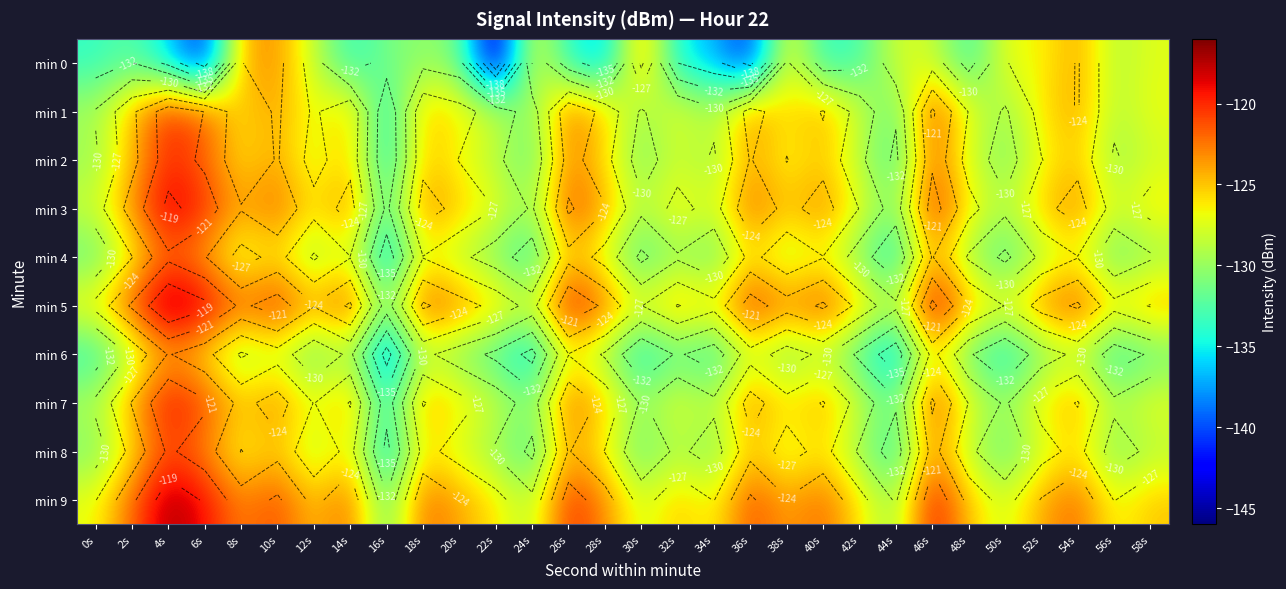

List the labels in order of min 1 value, largest first.

4s, 46s, 6s, 26s, 36s, 10s, 40s, 54s, 2s, 14s, 18s, 28s, 8s, 20s, 38s, 52s, 32s, 48s, 58s, 12s, 22s, 42s, 34s, 56s, 0s, 30s, 50s, 24s, 44s, 16s